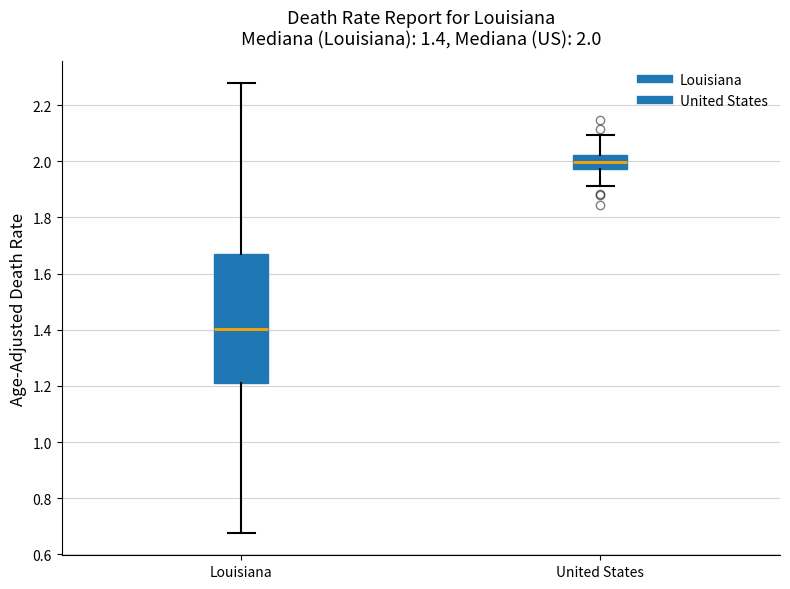

Which box has the highest median line?

United States